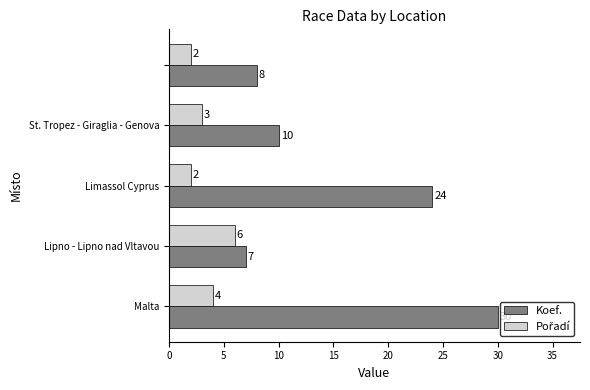

What is the maximum value shown in the chart?

30